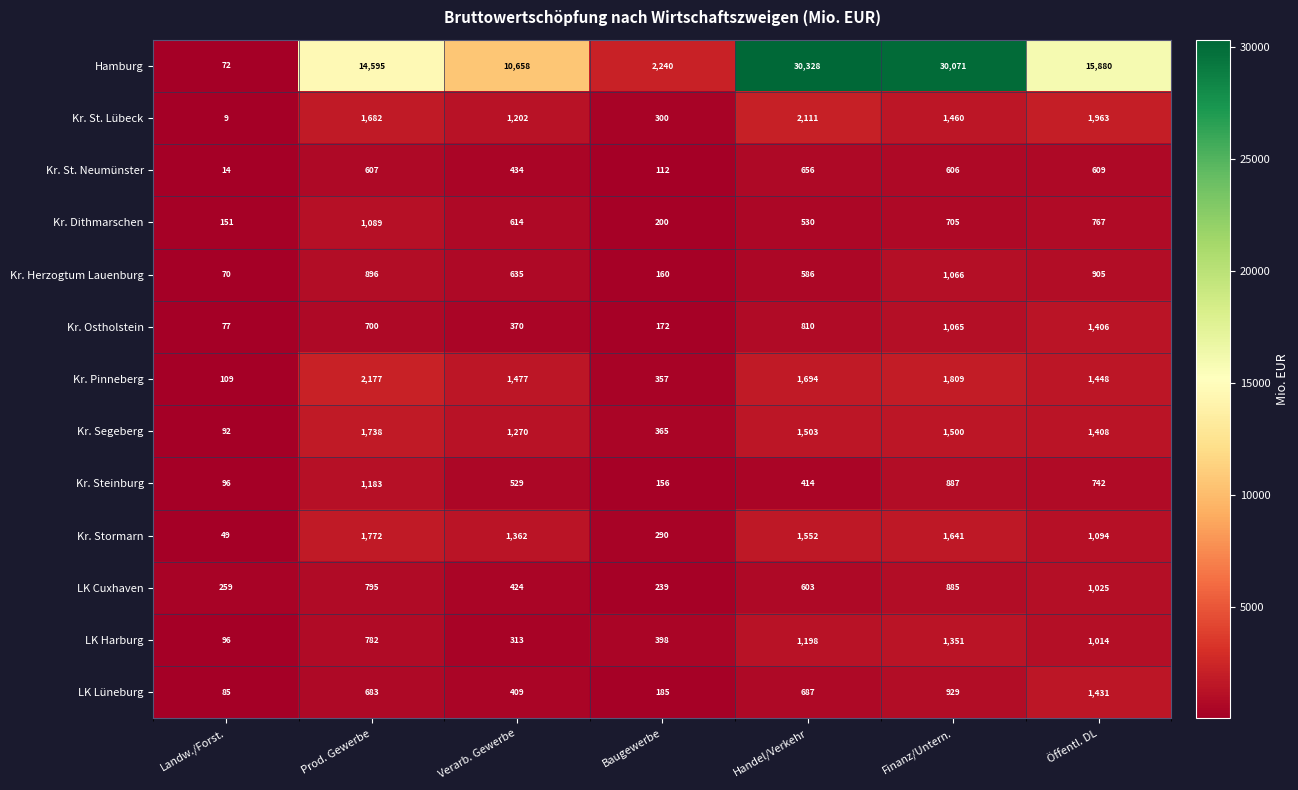

How many values in the Hamburg series are below 14595?

3